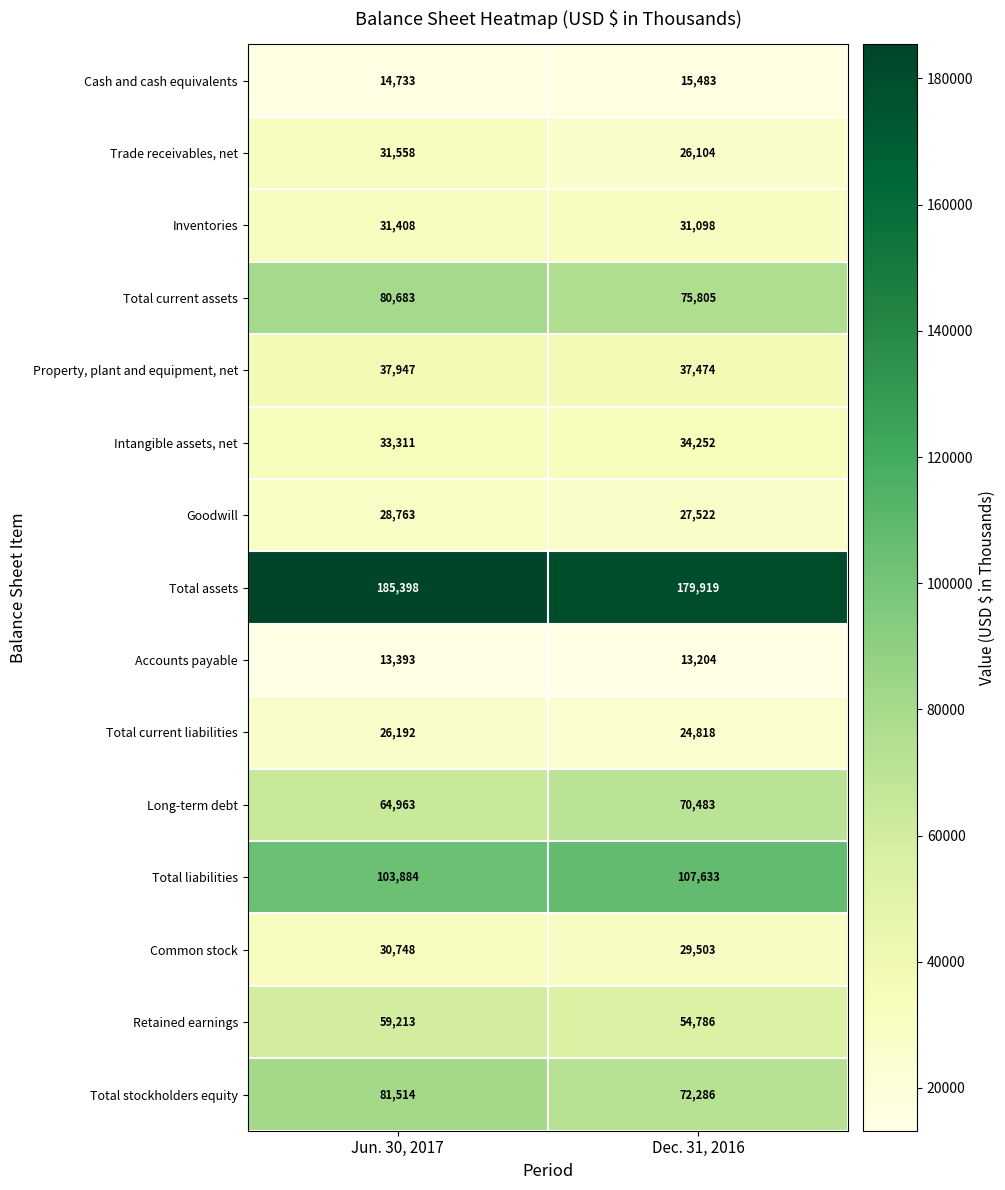

Is it true that Total current liabilities equals 26192 at Jun. 30, 2017?

True